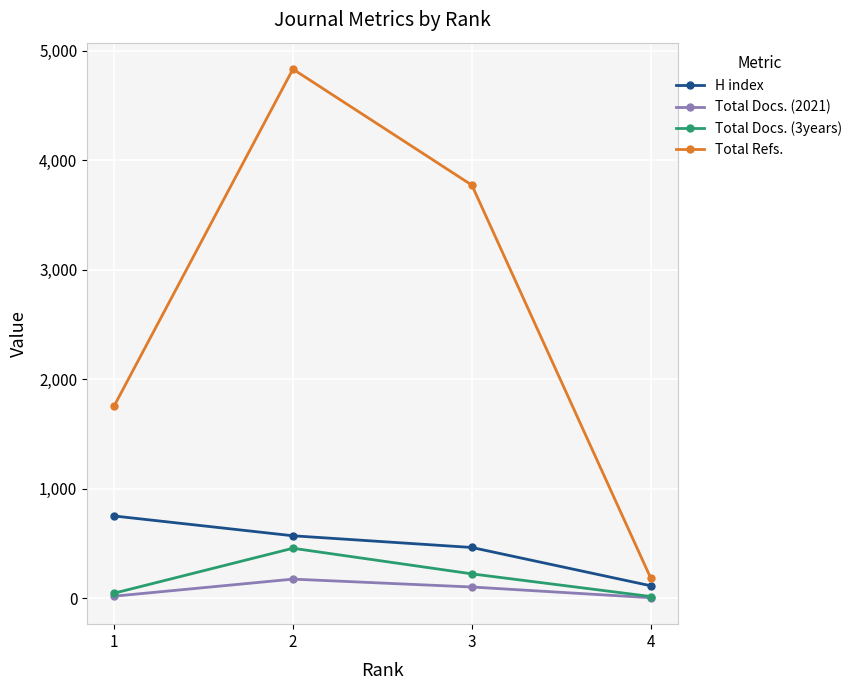

Which series has the largest range (max minus min)?

Total Refs.